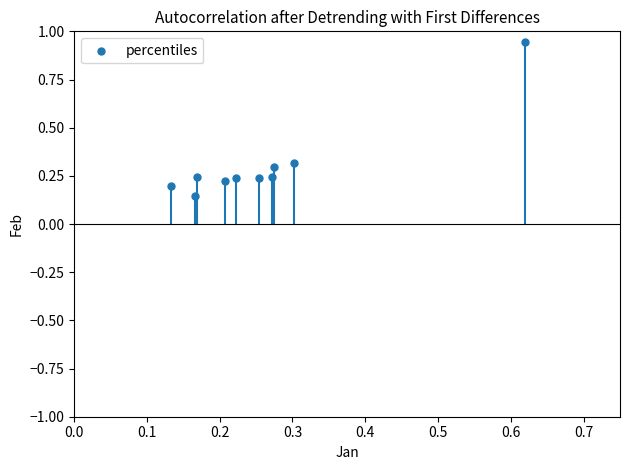

What is the average X value?

0.3